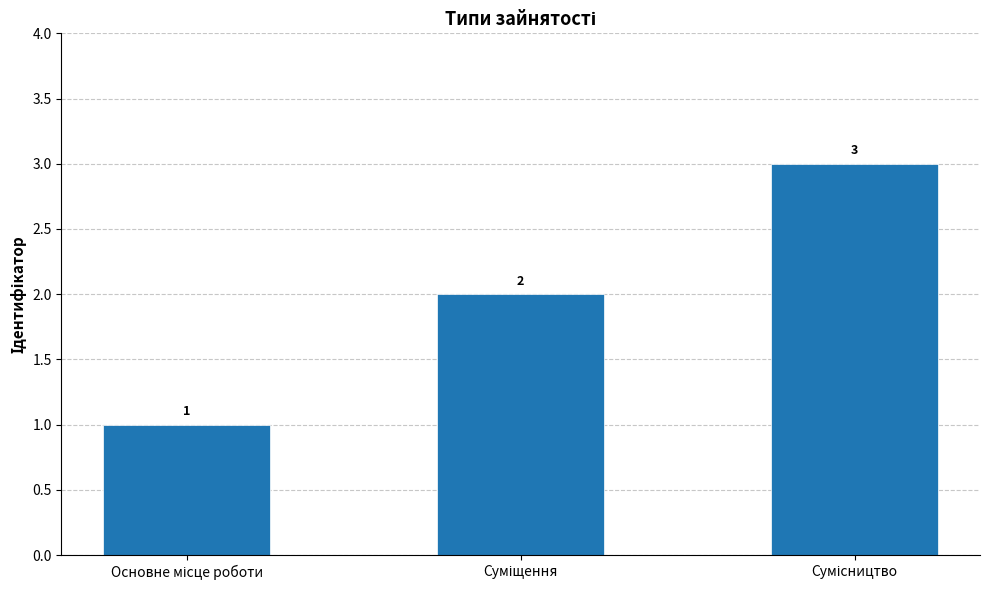

What is the sum of all values?

6